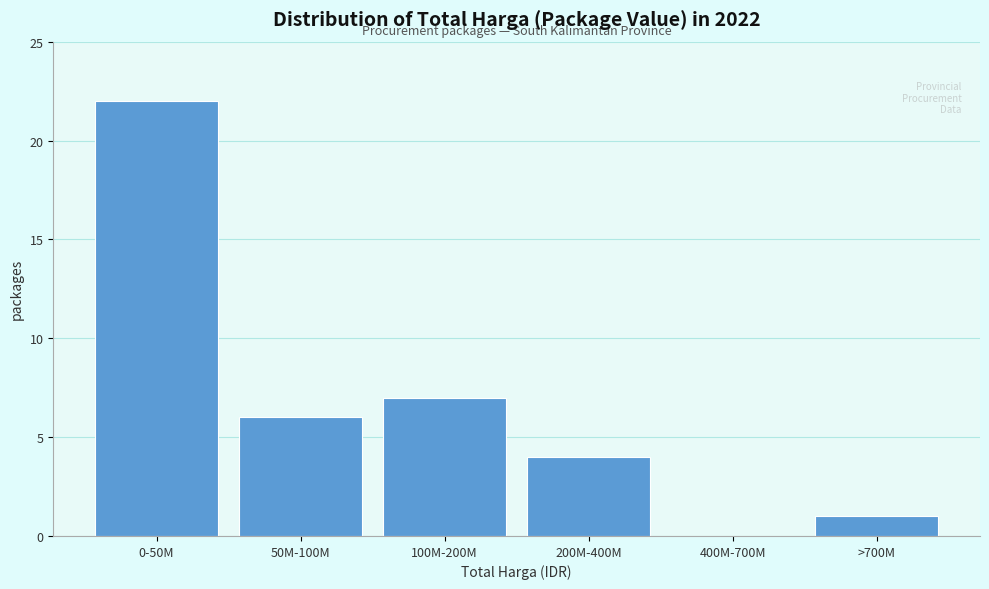

Reading right to left, what are all the values shown in this chart?

>700M=1	400M-700M=0	200M-400M=4	100M-200M=7	50M-100M=6	0-50M=22